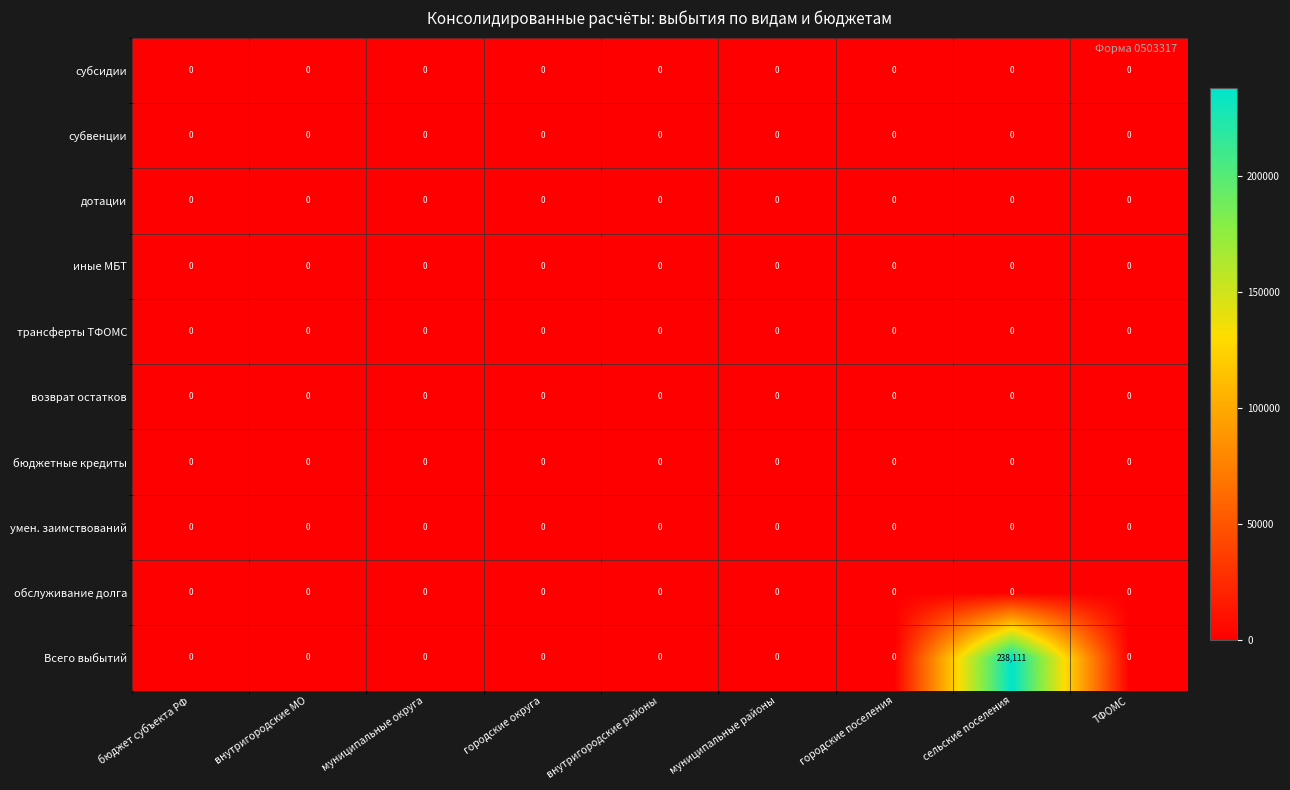

Which series has the largest total across all categories?

Всего выбытий